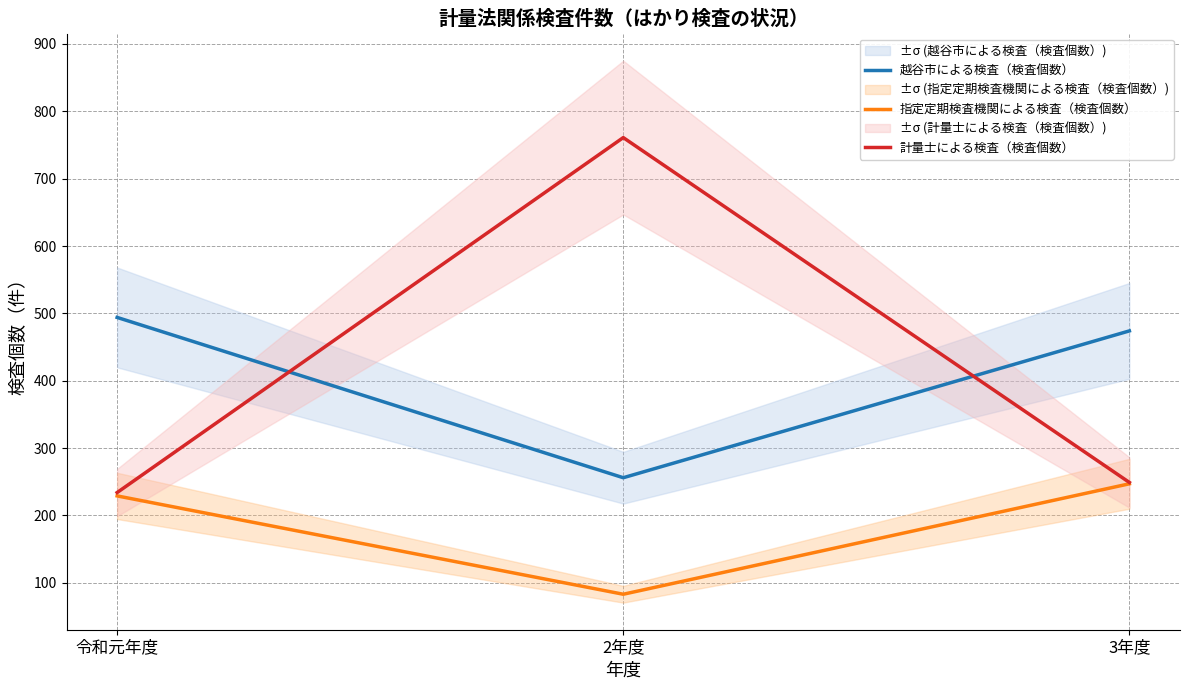

What is the maximum value shown in the chart?

761